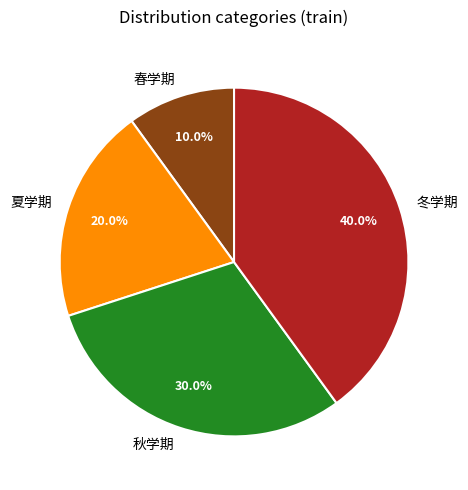

To the nearest percent, what percentage of the pie is 夏学期?

20%